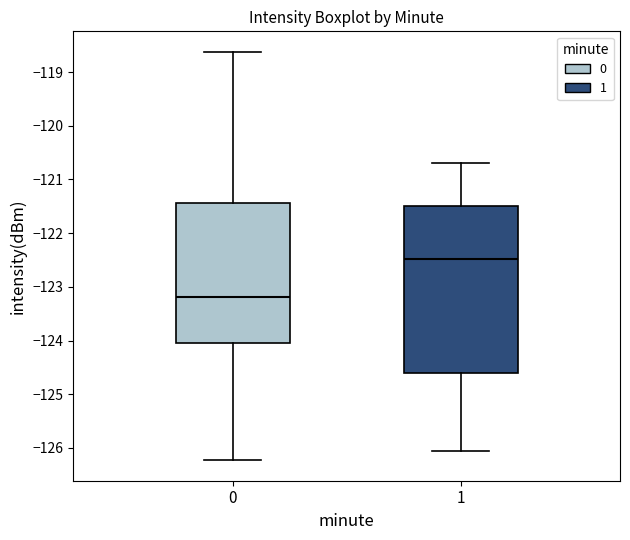

Comparing the boxes themselves (not the whiskers), which one is the tallest?

1